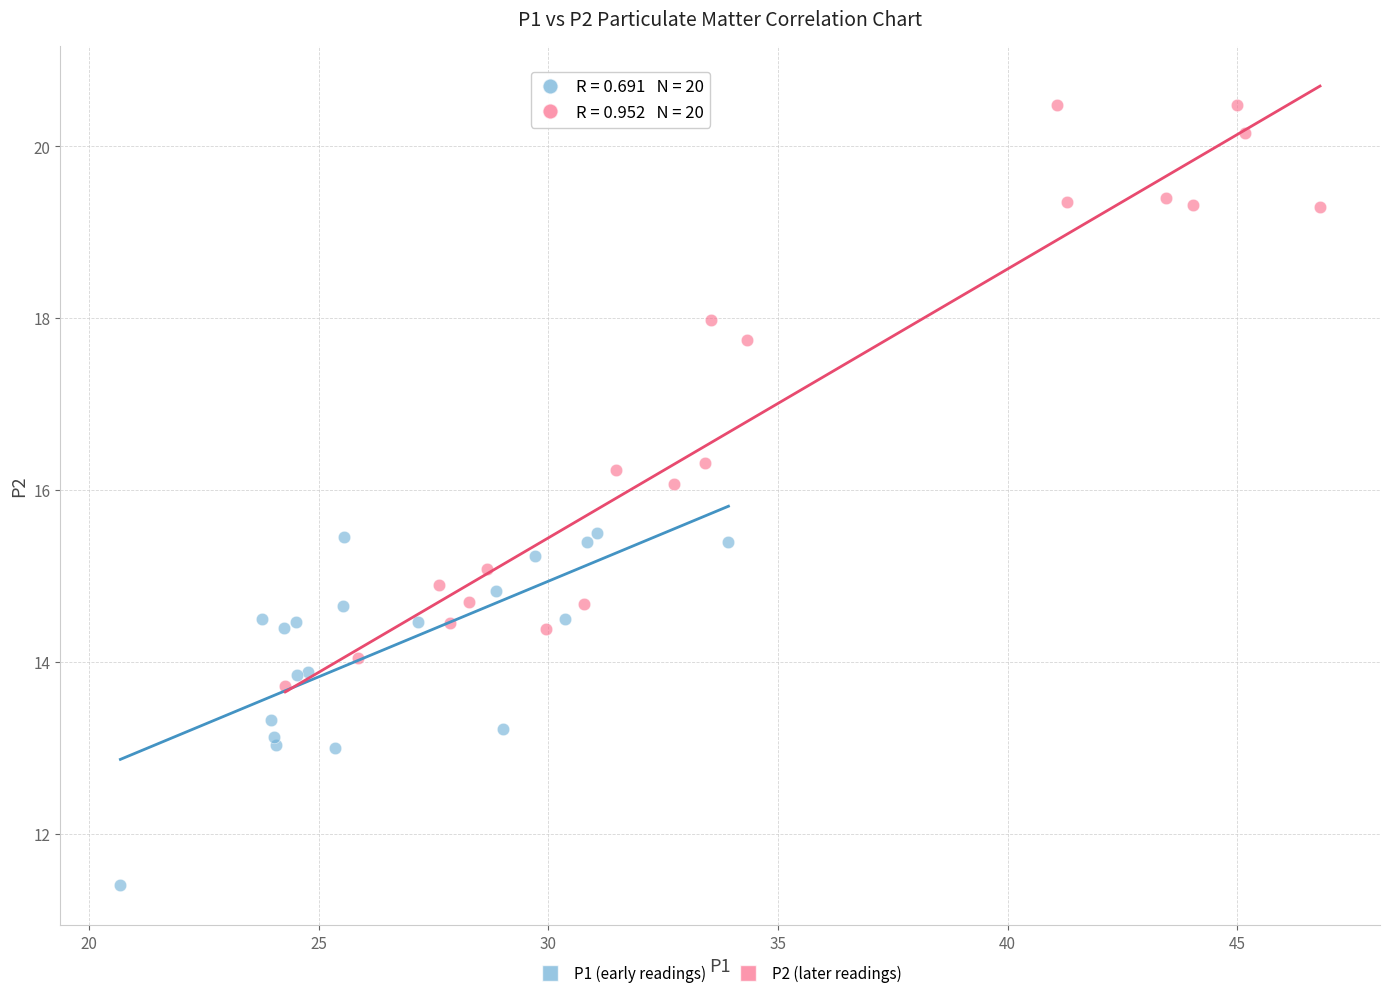

Which series has the widest spread of Y values?

P2 (later readings)